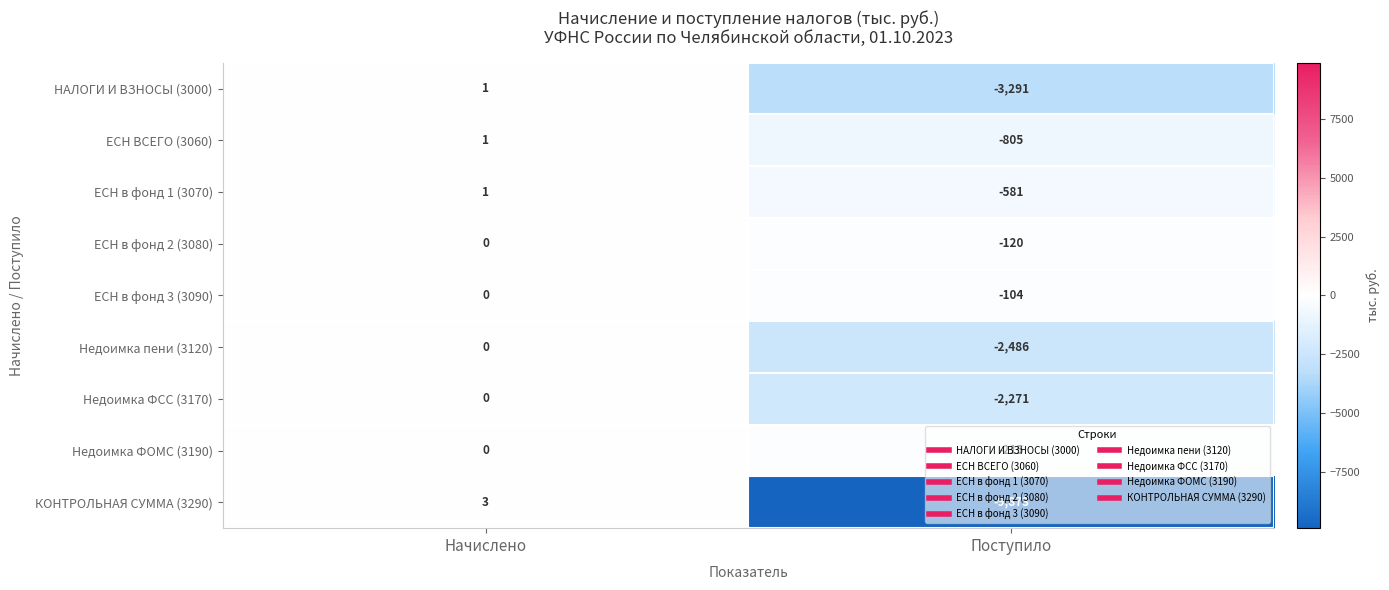

True or false: ЕСН в фонд 3 (3090) has a value of 43 at Начислено.

False